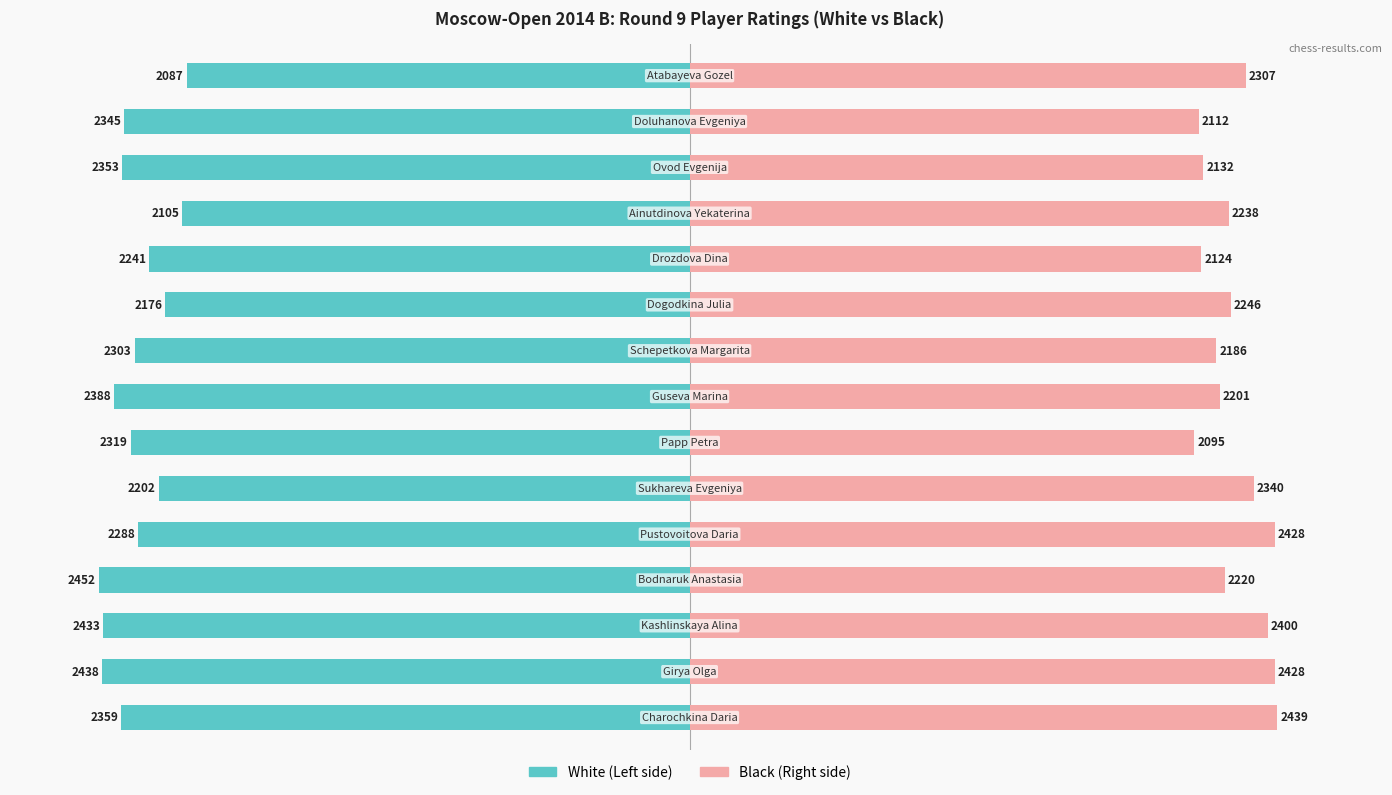

True or false: White (Left side) has a value of -123.9 at 14.

False